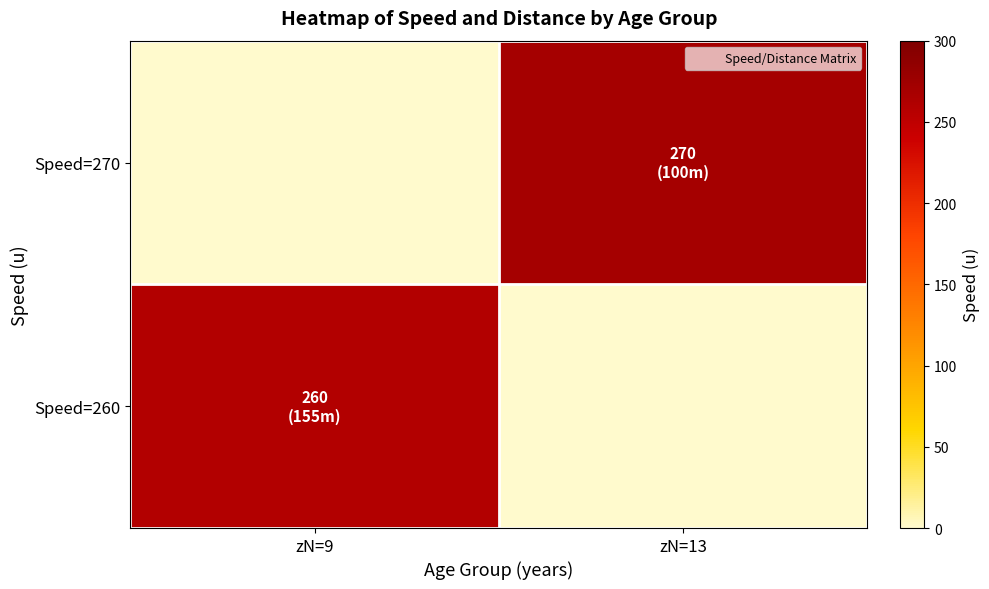

List the series in order of their overall mean, highest first.

Speed=270, Speed=260